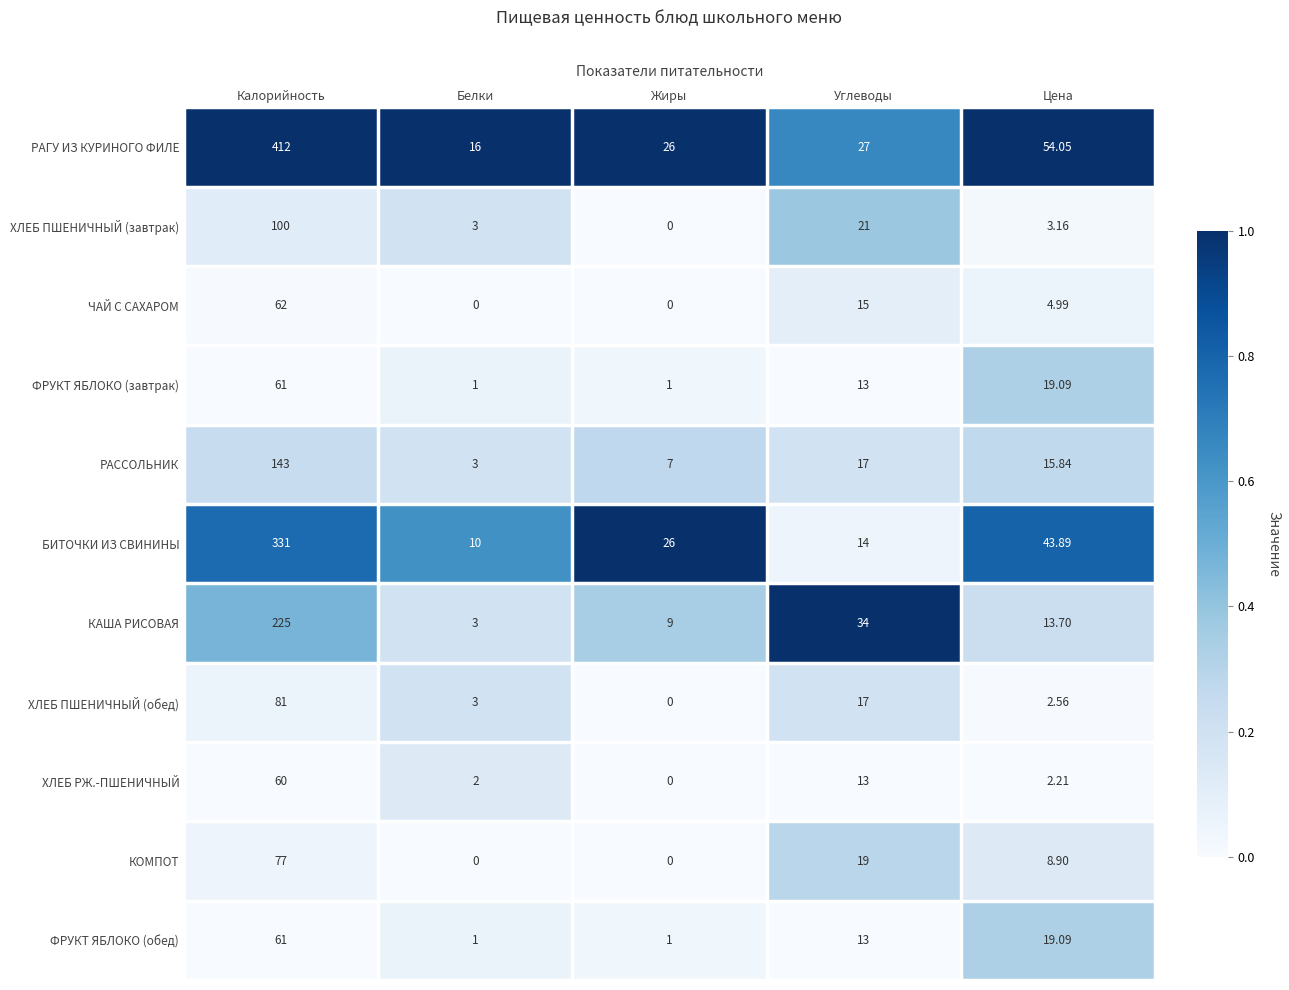

Which series has the widest spread of values?

РАГУ ИЗ КУРИНОГО ФИЛЕ